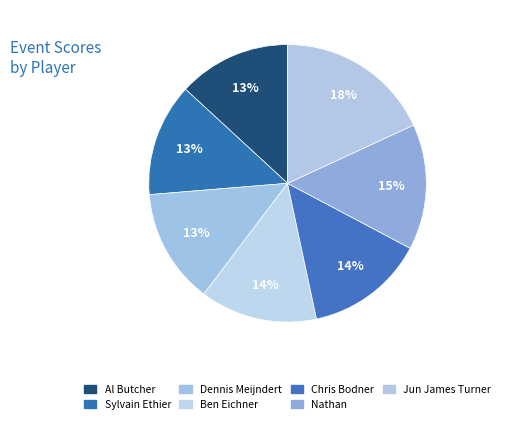

To the nearest percent, what is the difference between the largest and smallest slice percentages?

5%